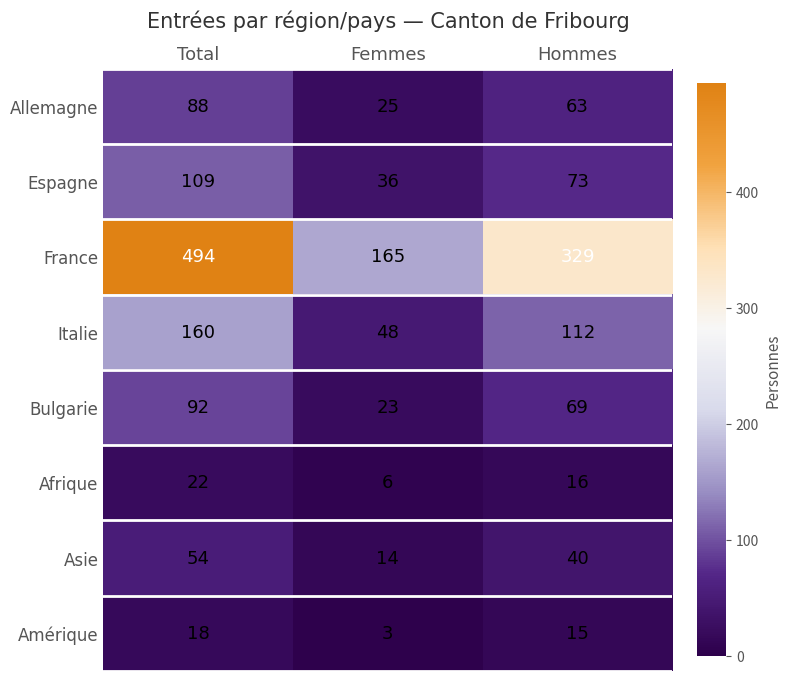

Rank the series by their maximum value, from highest to lowest.

France, Italie, Espagne, Bulgarie, Allemagne, Asie, Afrique, Amérique